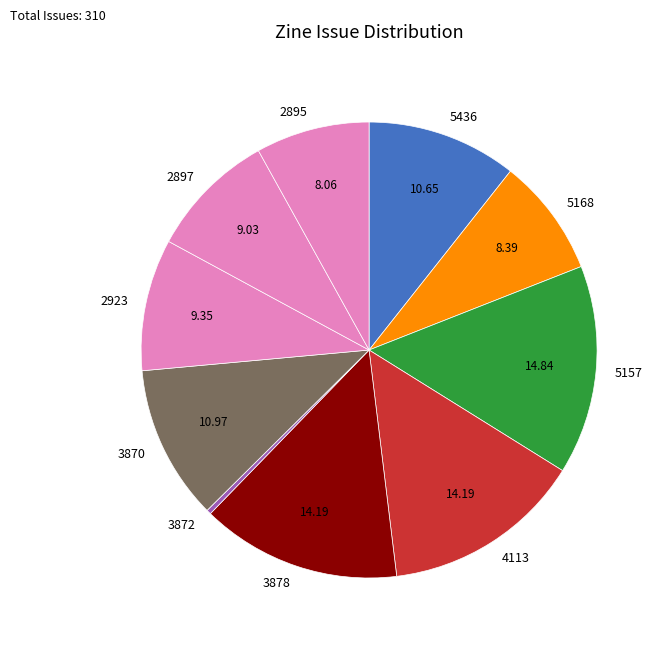

How many slices are in this pie chart?

10